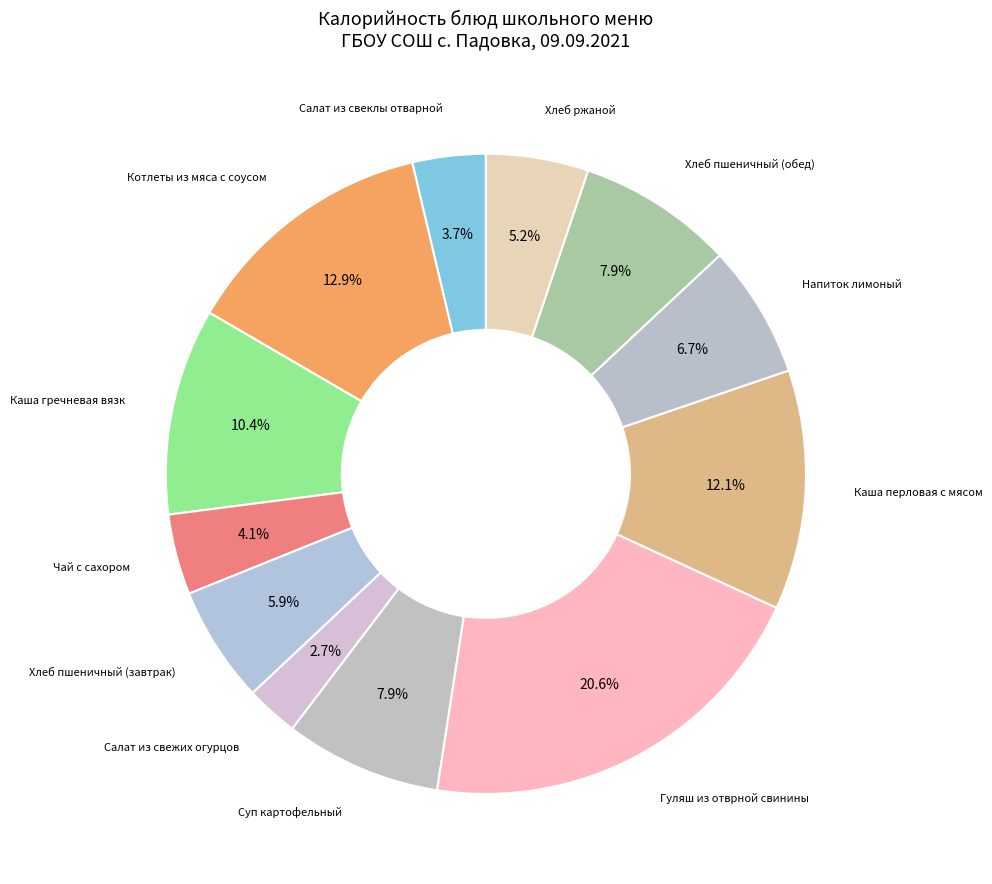

How many segments does this pie chart have?

12